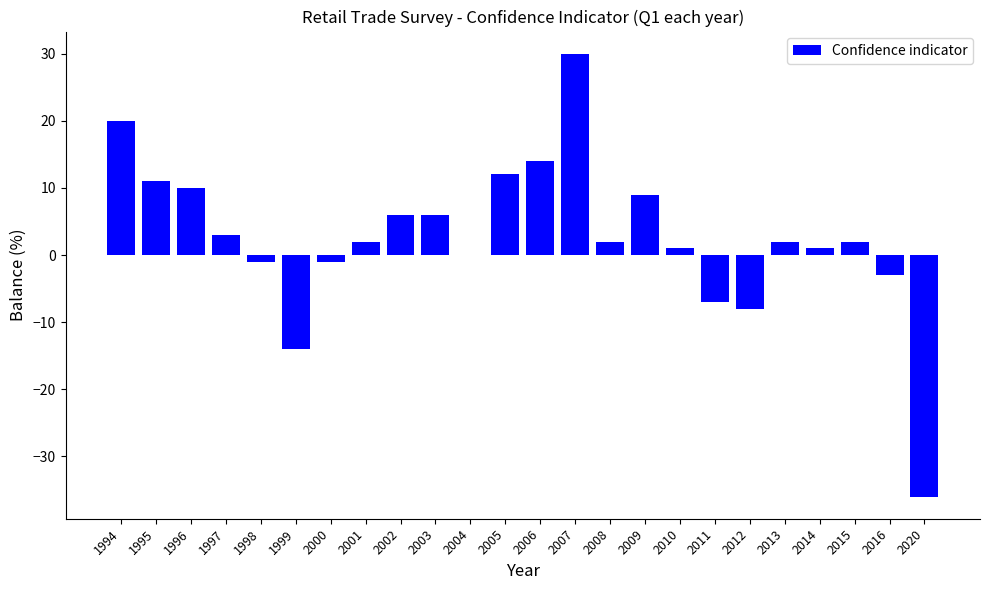

What is the change in value from 1997 to 2005?

+9